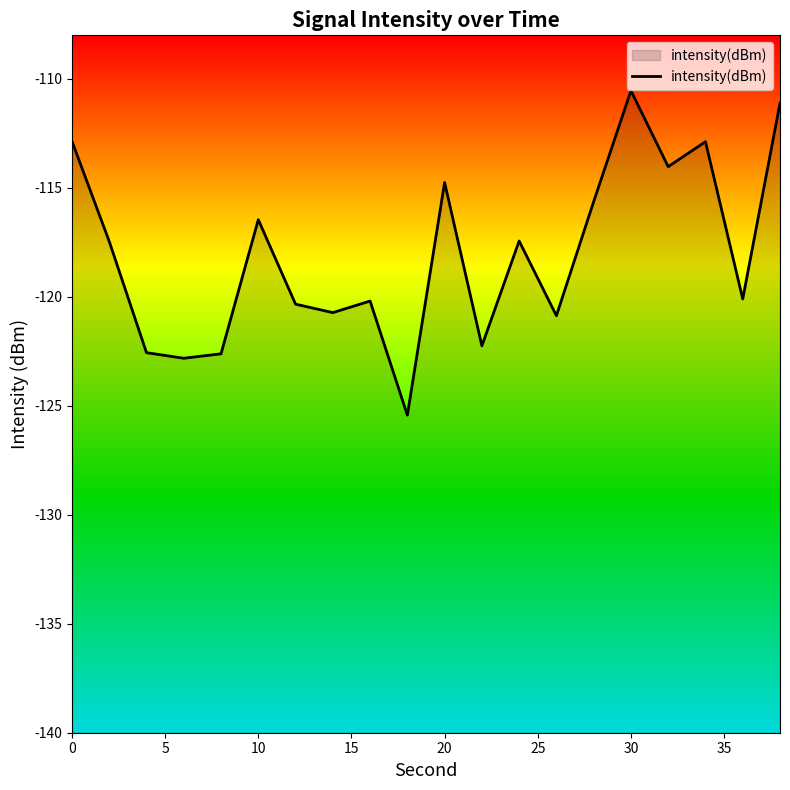

True or false: the data has more than 1 interior local peaks.

True